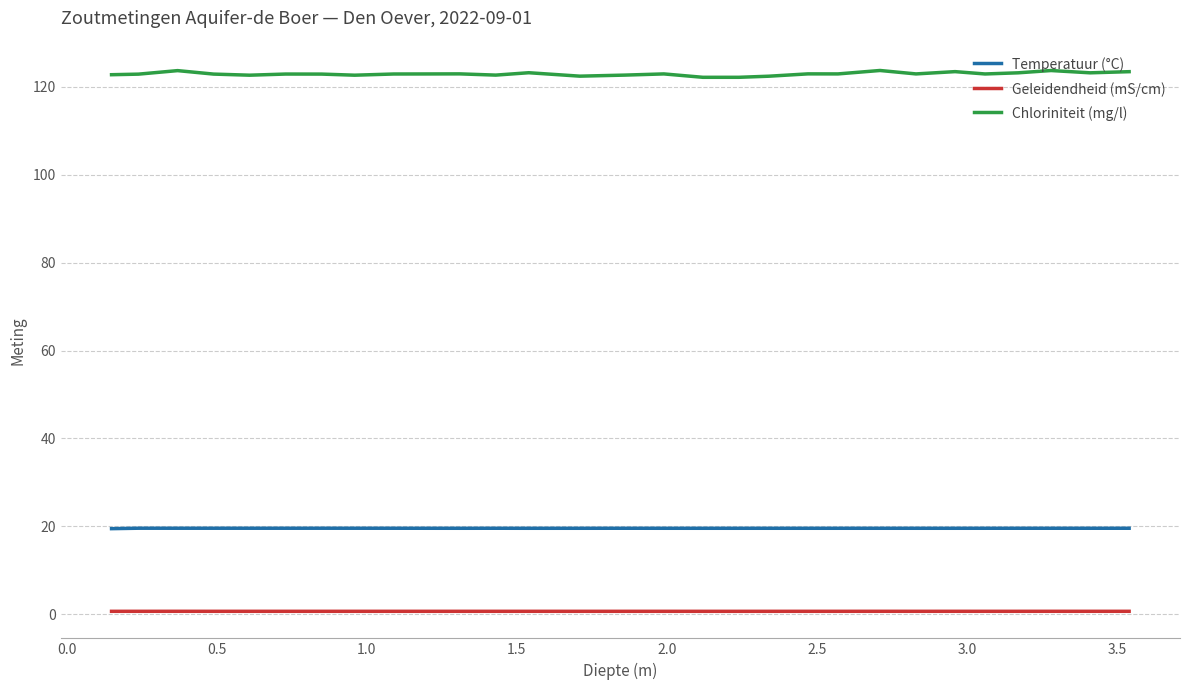

True or false: Chloriniteit (mg/l) and Geleidendheid (mS/cm) intersect in this chart.

False